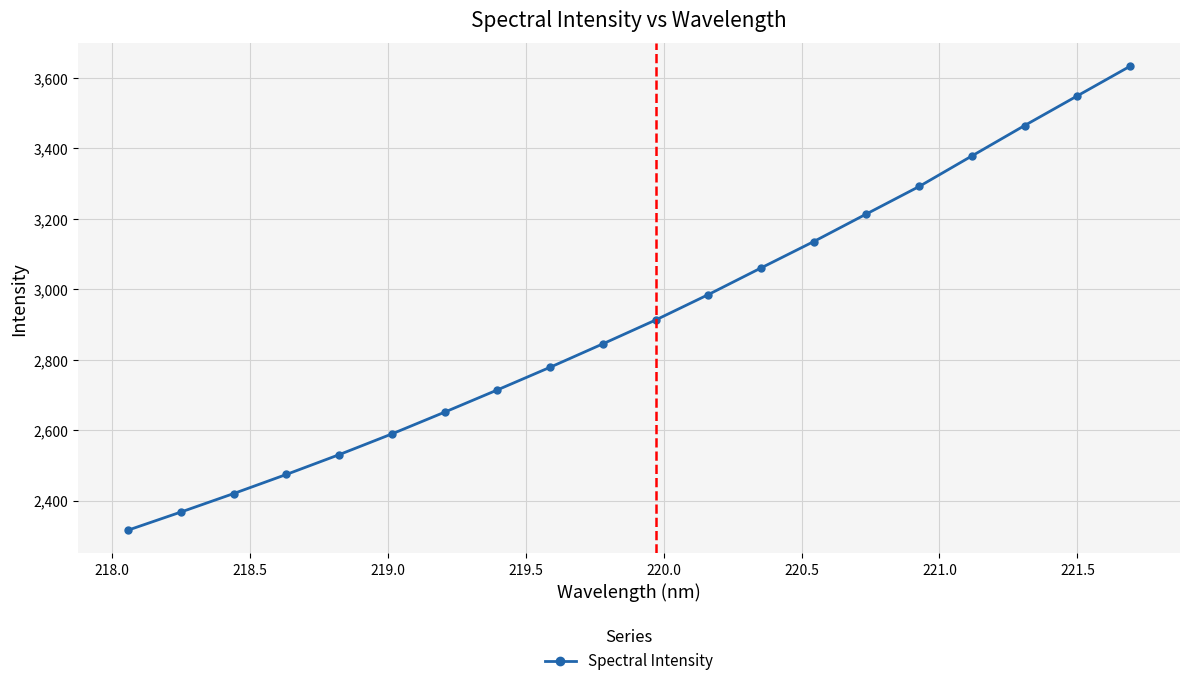

Reading right to left, transcribe all the data shown in this chart.

3633.1	3549.1	3465.0	3378.7	3292.1	3214.1	3135.8	3060.8	2985.2	2913.0	2845.4	2779.0	2714.6	2651.5	2589.7	2530.8	2474.7	2420.4	2367.9	2316.6